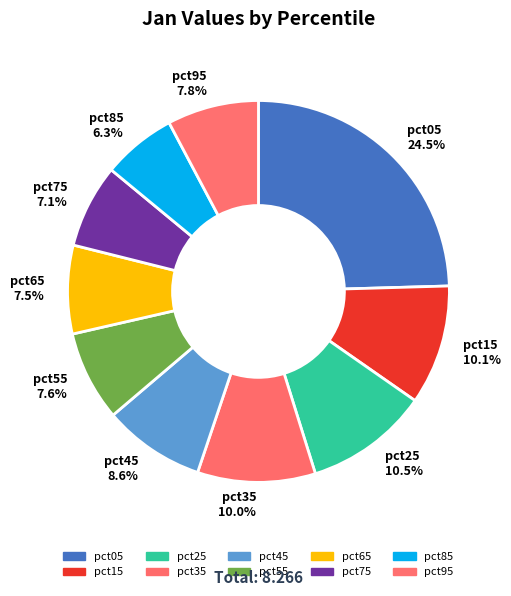

Is there a majority slice in this chart?

No